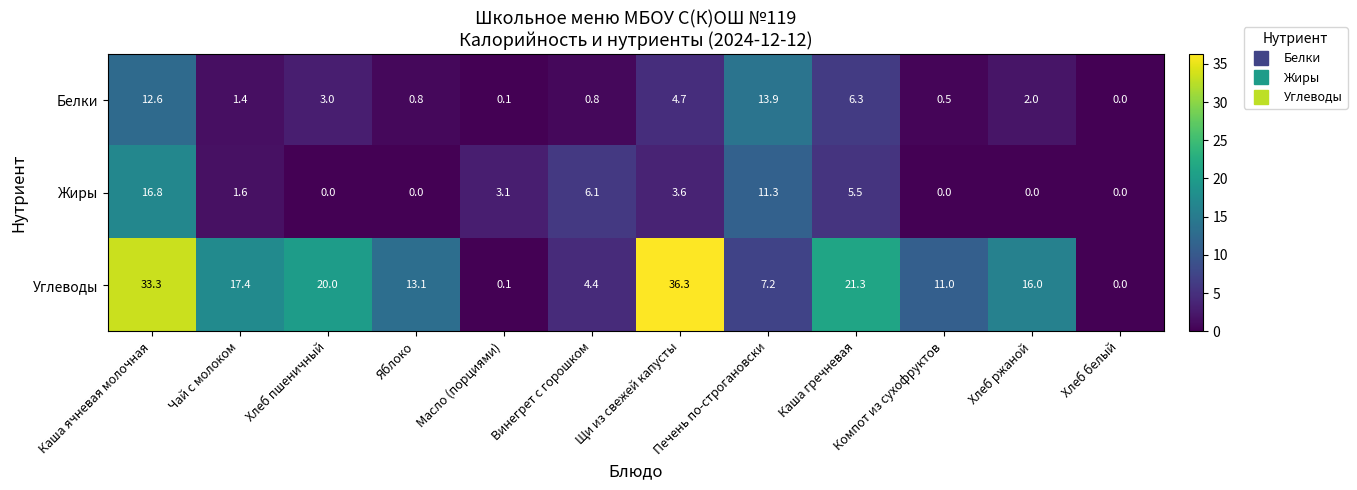

At which label does Углеводы first exceed 16?

Каша ячневая молочная